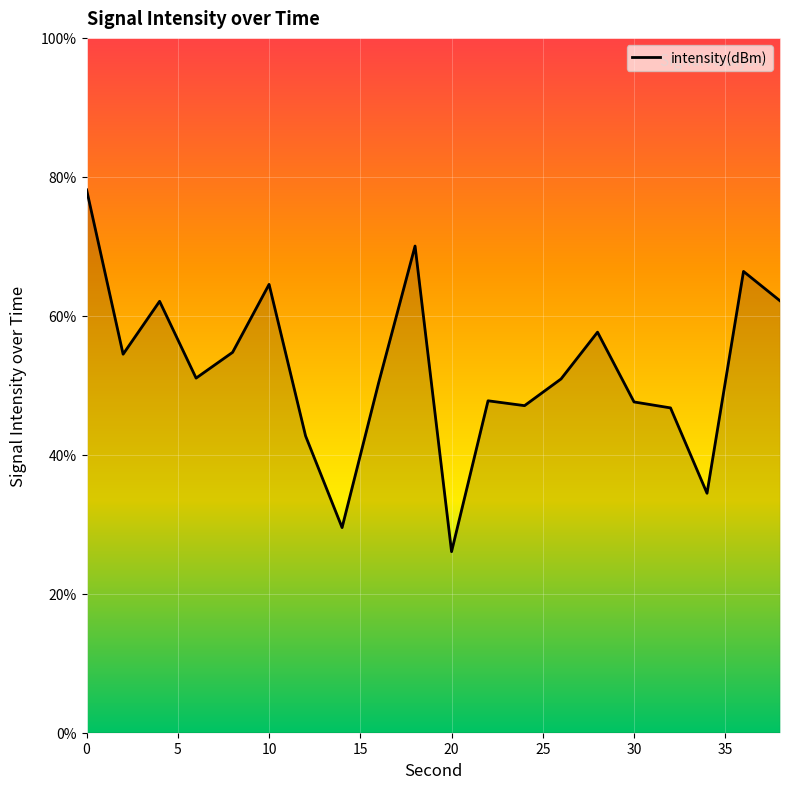

How many series are shown in this chart?

1